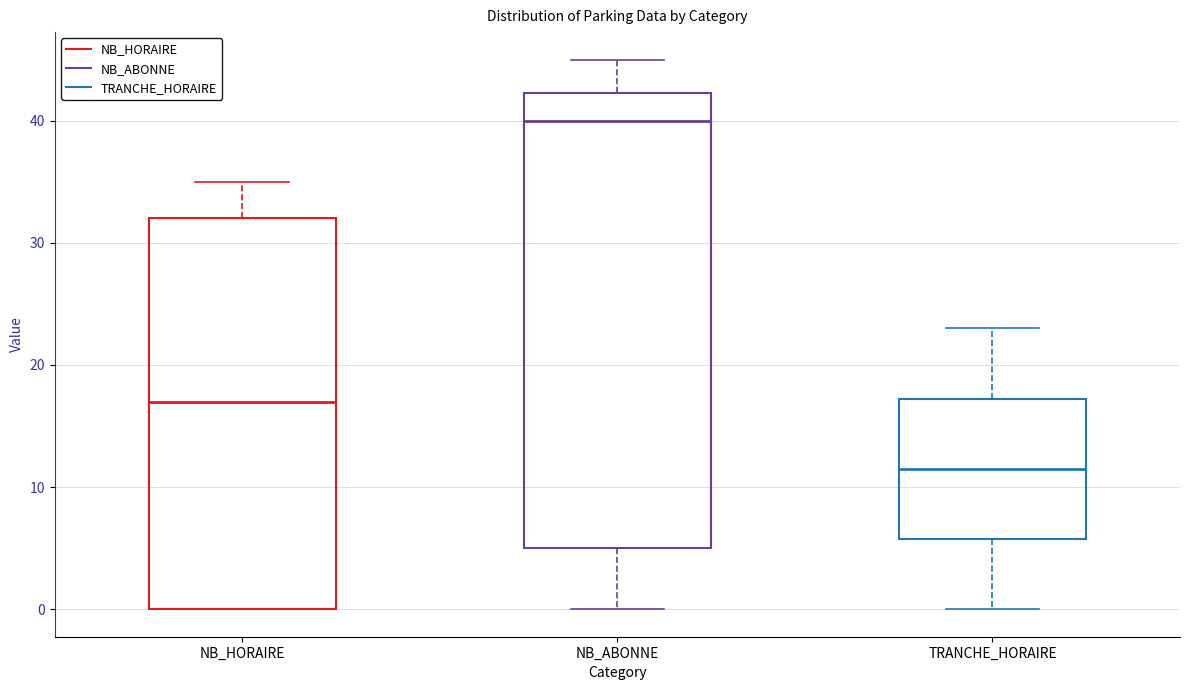

Reading left to right, transcribe this box plot: for each box, give where its median line is, the range the box spans, and where its two whiskers end, as read against the y-axis. The values are not printed on the chart, so give them approximately, as read against the axis.

NB_HORAIRE: median 17, box 0 to 32, whiskers 0 to 35
NB_ABONNE: median 40, box 5 to 42, whiskers 0 to 45
TRANCHE_HORAIRE: median 12, box 6 to 17, whiskers 0 to 23